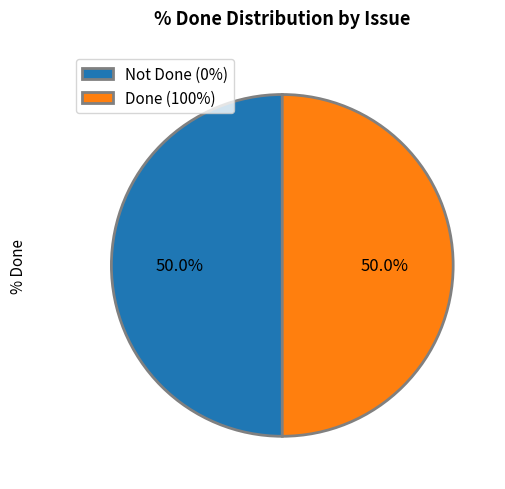

What is the ratio of the value at Done (100%) to the value at Not Done (0%)?

1.0